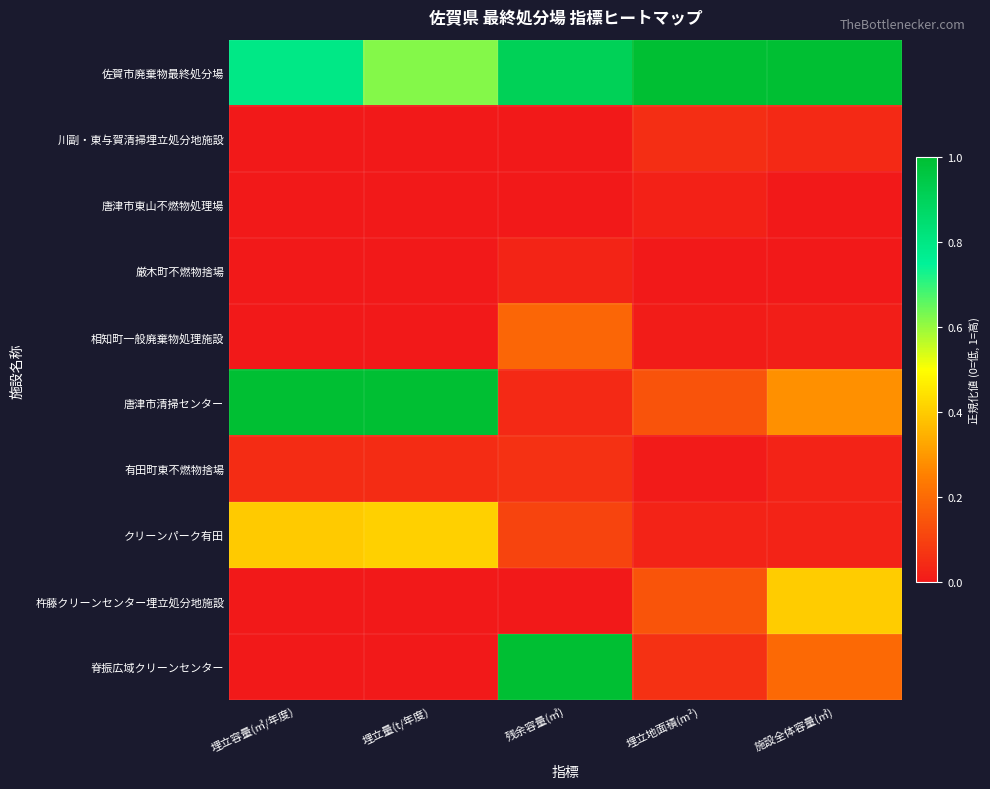

Count the number of categories in the chart.

5